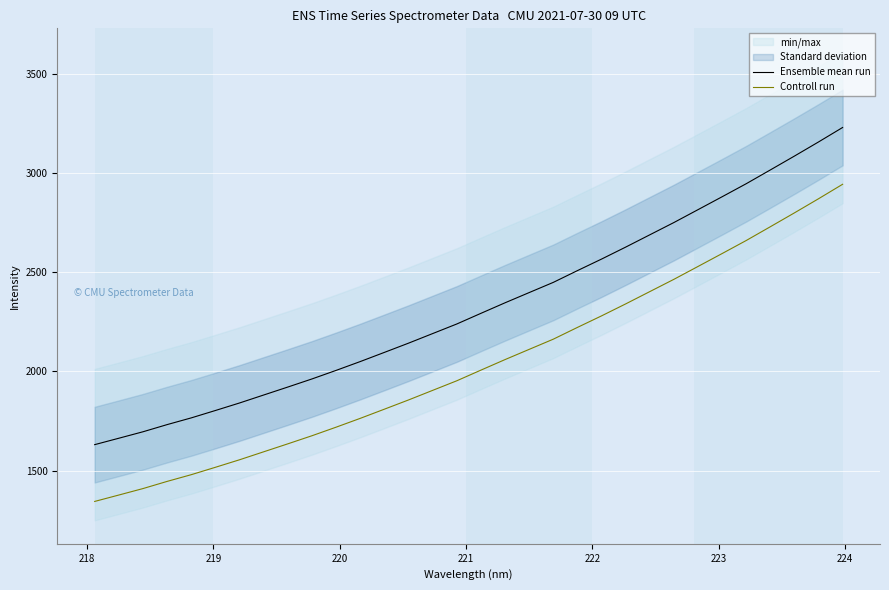

True or false: Controll run and Ensemble mean run intersect in this chart.

False